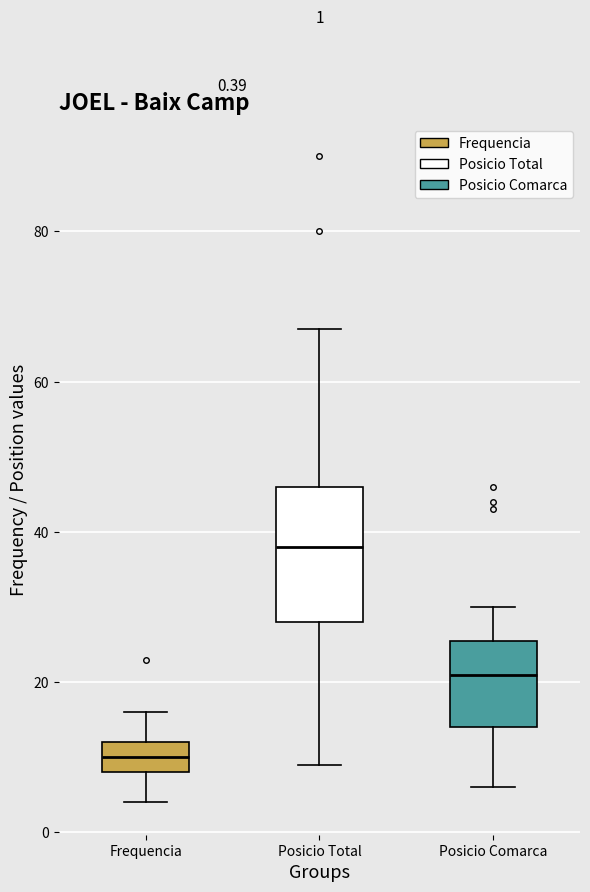

Which box has the lowest median line?

Frequencia